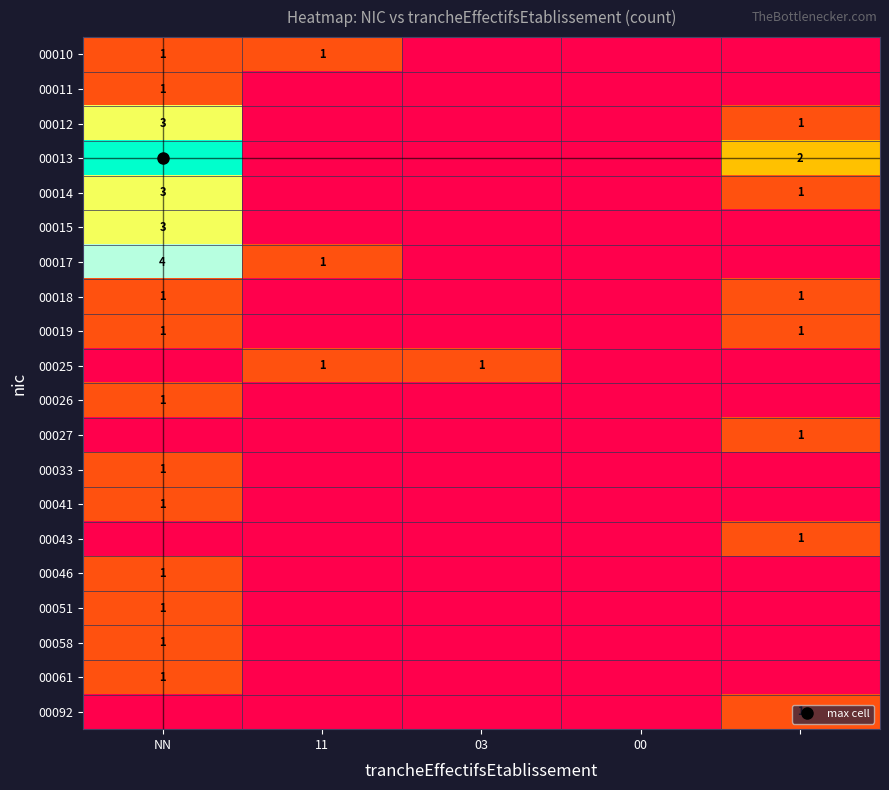

True or false: 00025 has a value of 0 at 00.

True